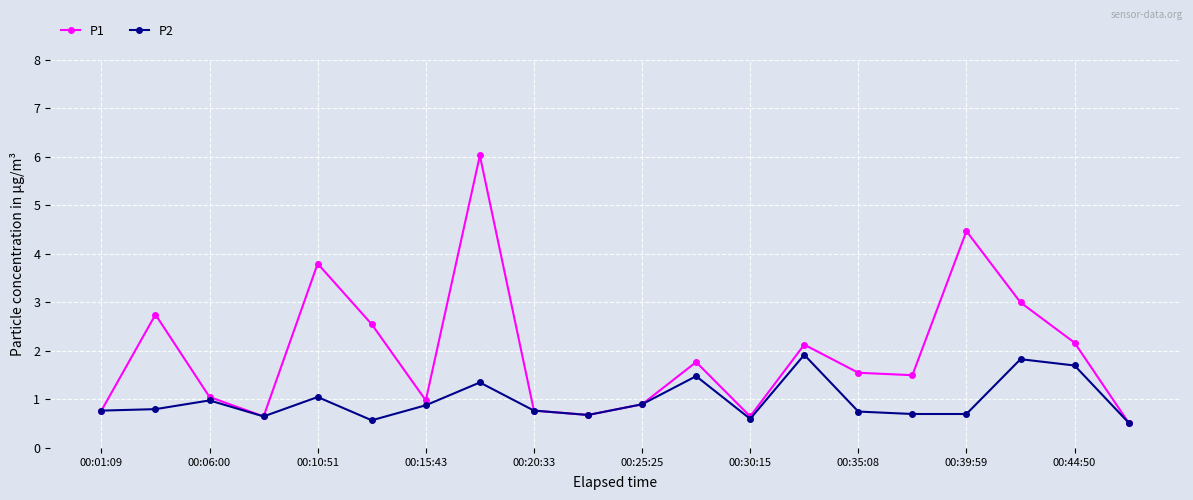

True or false: P1 has more than 1 interior local peaks.

True